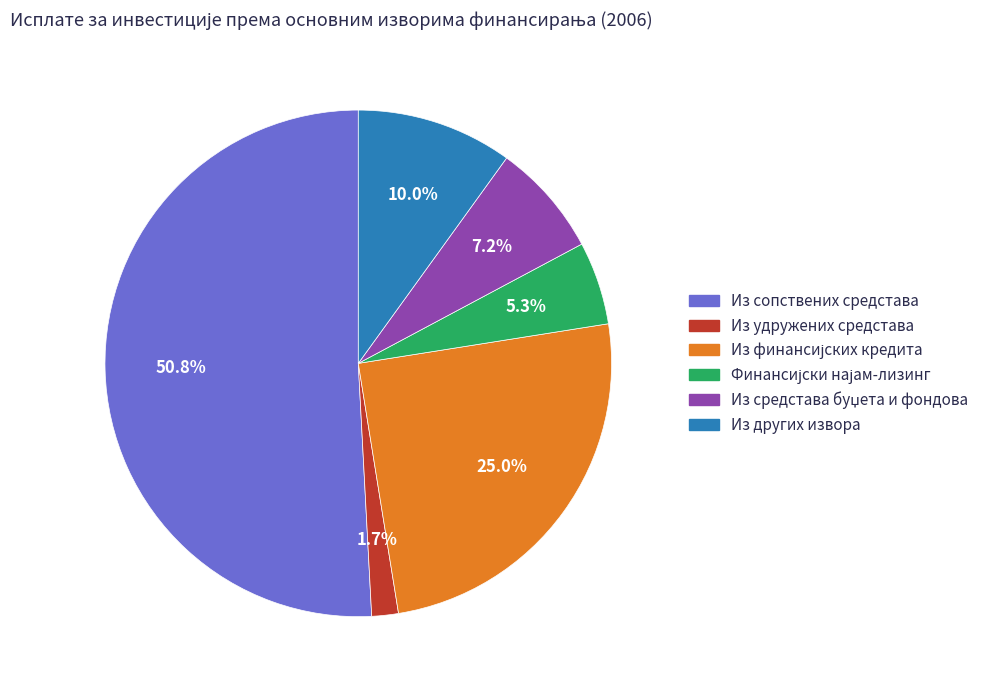

What is the majority slice?

Из сопствених средстава